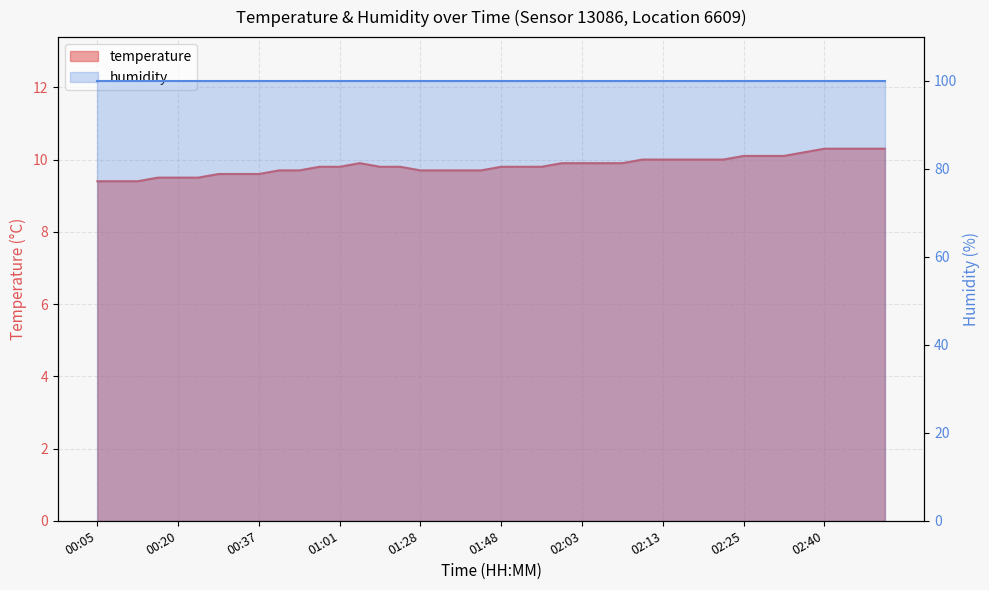

What is the smallest value displayed?

9.4